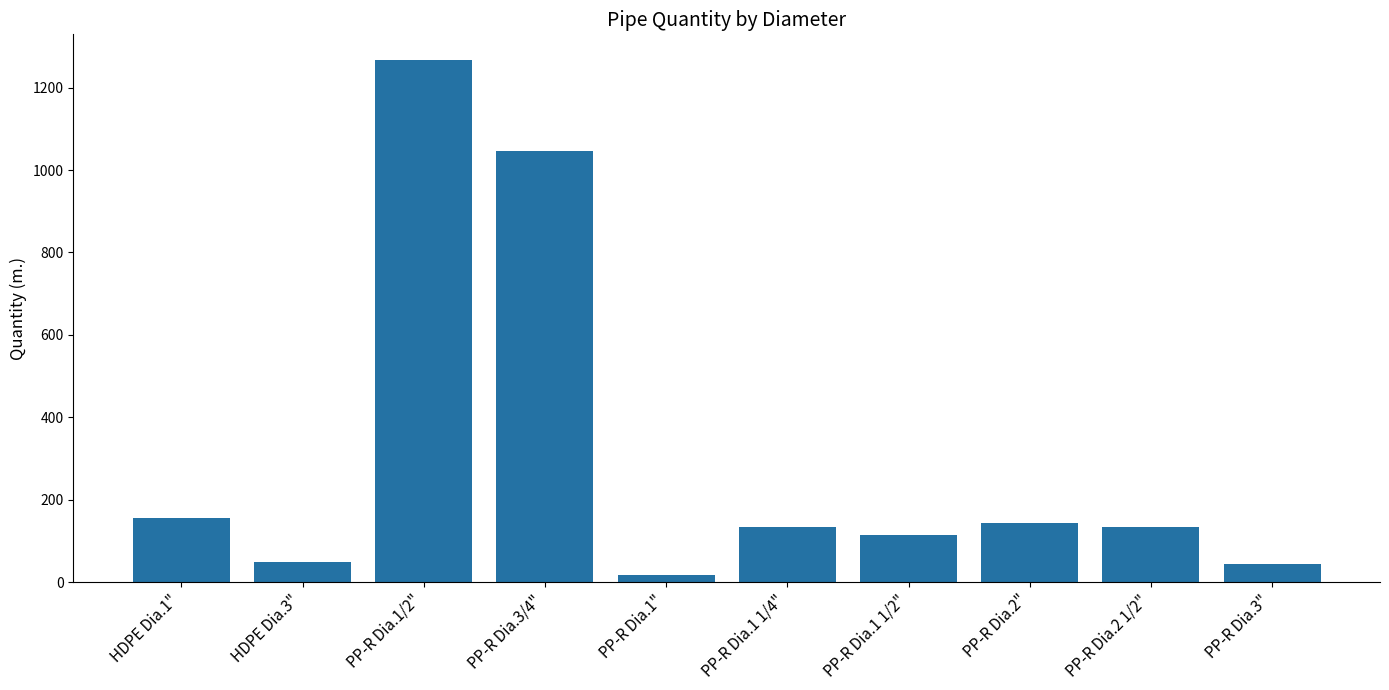

What is the maximum value shown in the chart?

1265.8